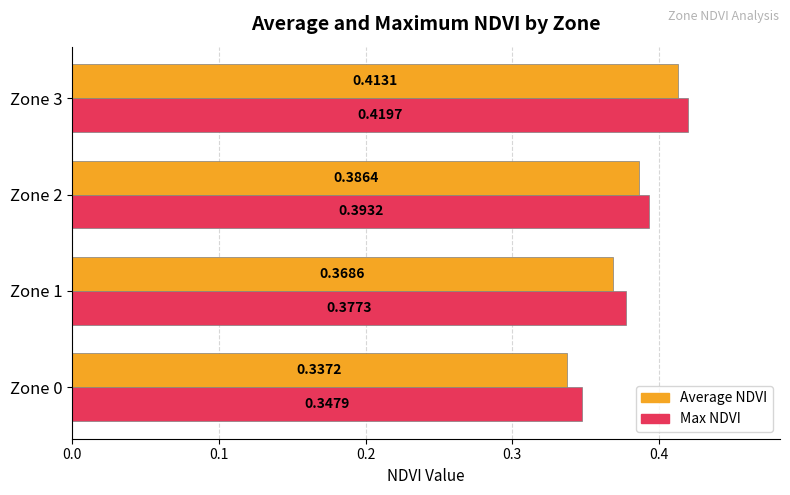

What are all the series names shown in the legend?

Average NDVI, Max NDVI